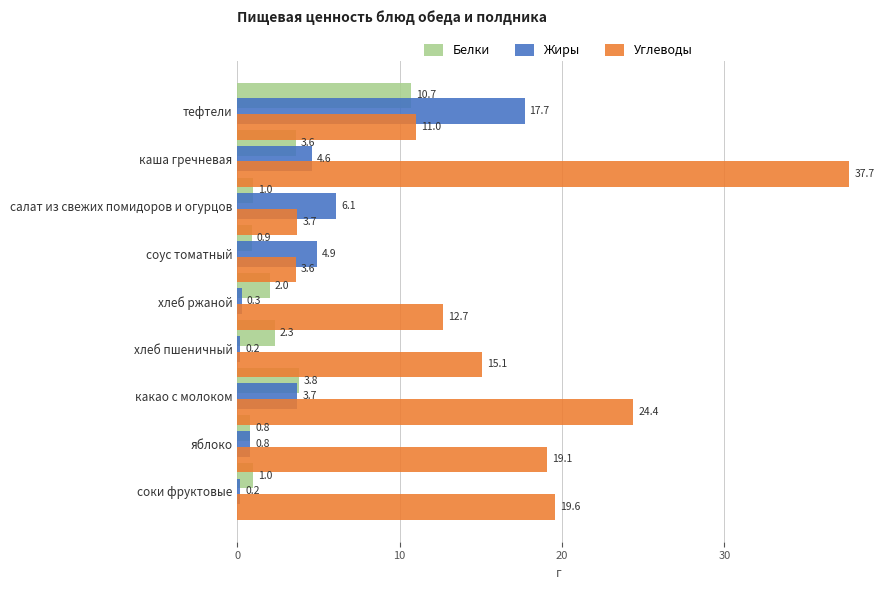

Between каша гречневая and какао с молоком, which series saw the biggest shift?

Углеводы